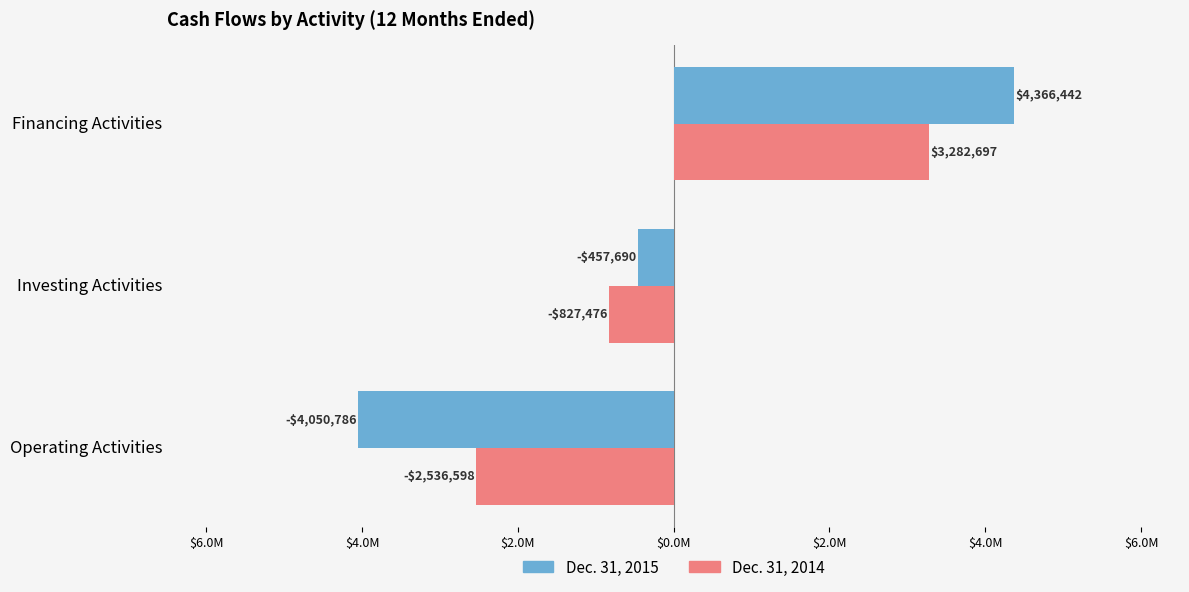

Count the Dec. 31, 2015 values in the range -4050786 to 4366442.

3